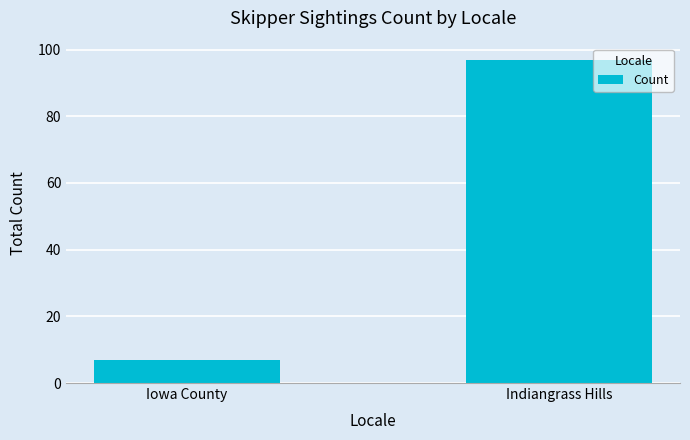

Reading left to right, transcribe all the data shown in this chart.

7	97